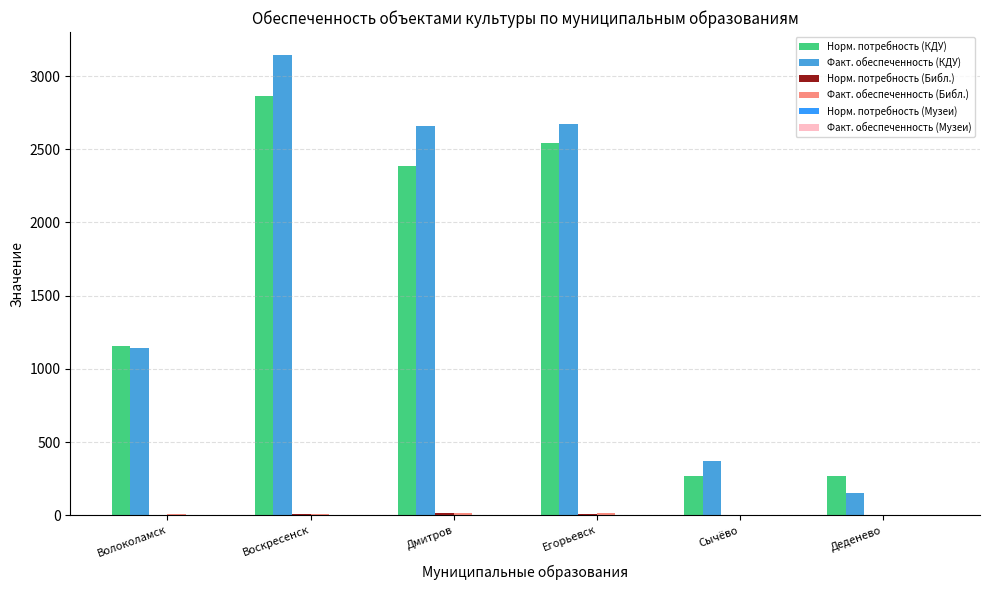

Are the bars grouped side by side (vs. stacked)?

Yes